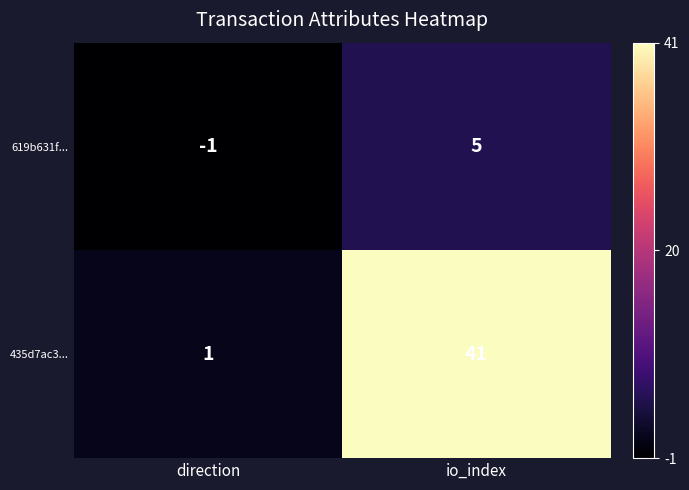

Which category has the lowest value across all series?

direction